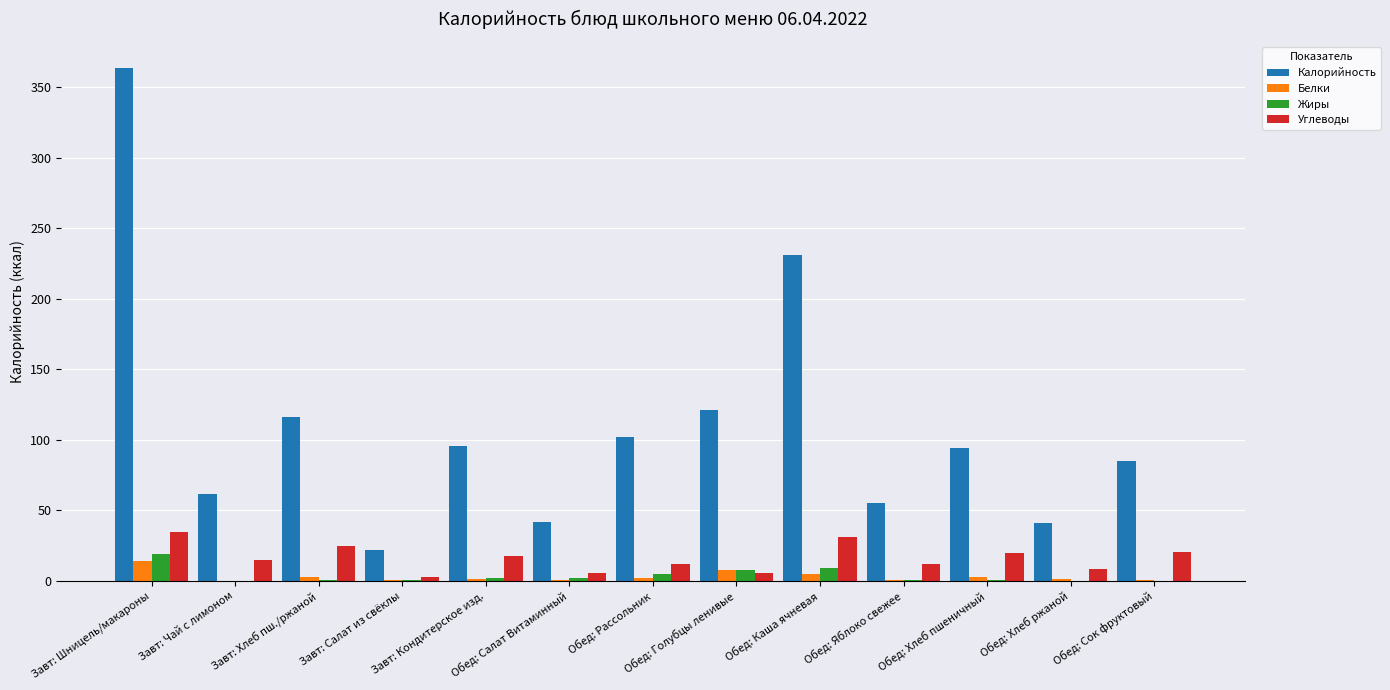

The Жиры series shows 9.2 at Обед: Каша ячневая. True or false?

True